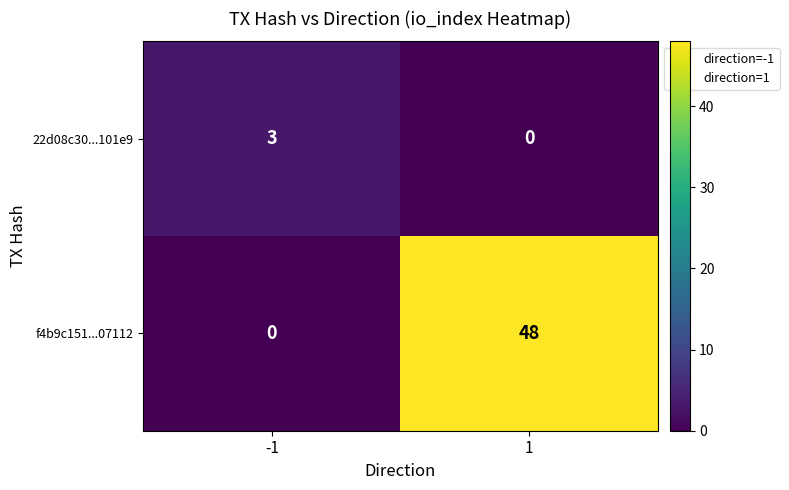

What is the greatest value displayed?

48